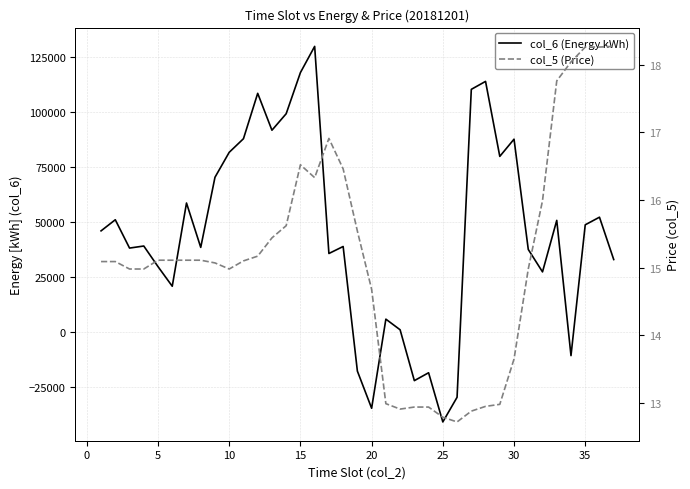

Is the value of col_5 (Price) at 15 greater than the value of col_6 (Energy kWh) at 18?

Yes